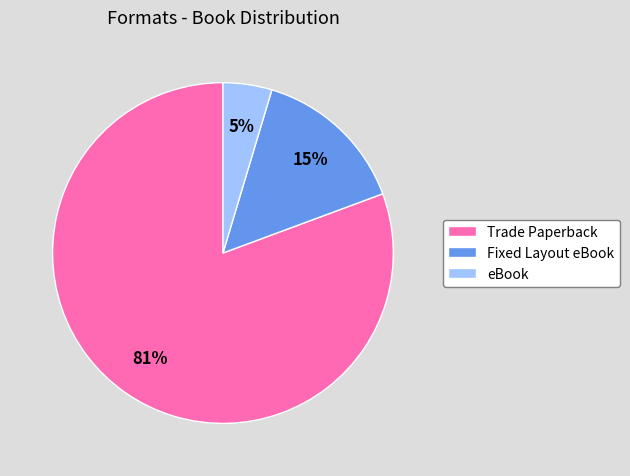

Count the number of slices in the pie.

3